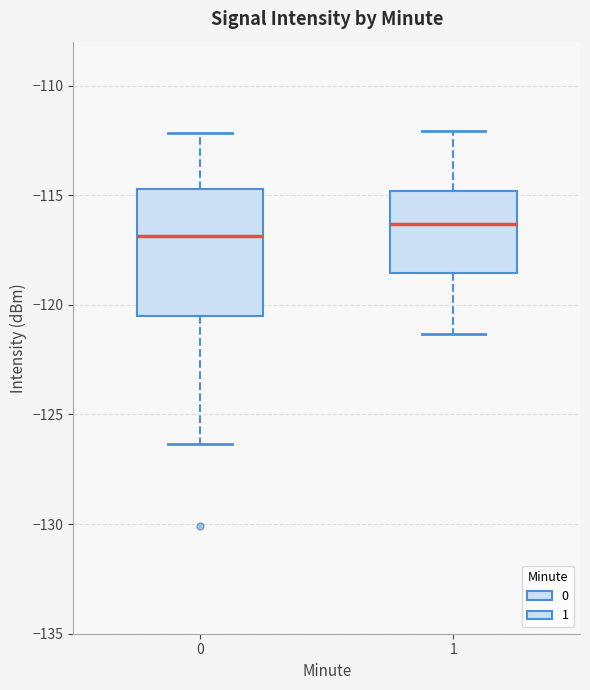

Which box is the tallest, from its lower edge to its upper edge?

0